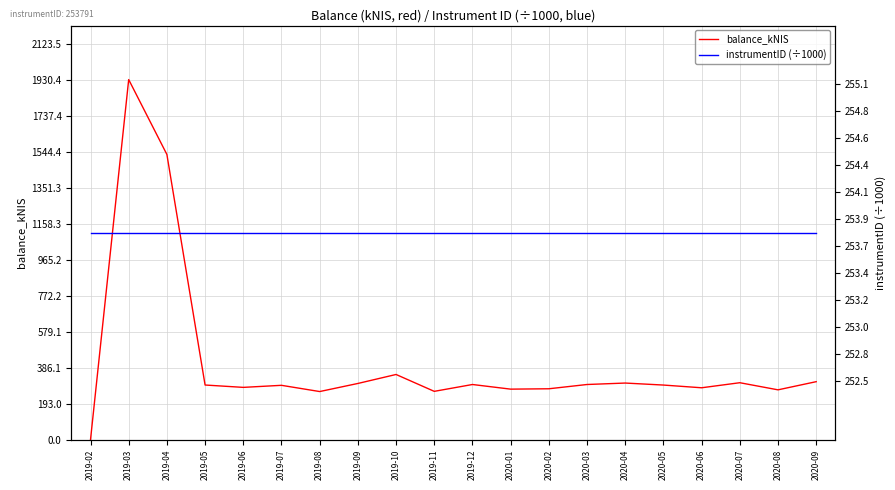

What is the sum of all instrumentID (÷1000) values?

5075.8